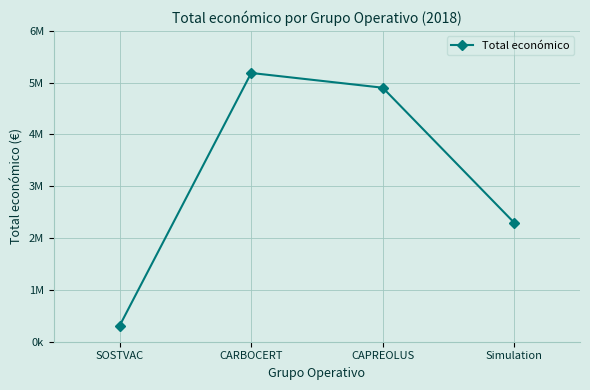

List the labels in order of value, smallest first.

SOSTVAC, Simulation, CAPREOLUS, CARBOCERT